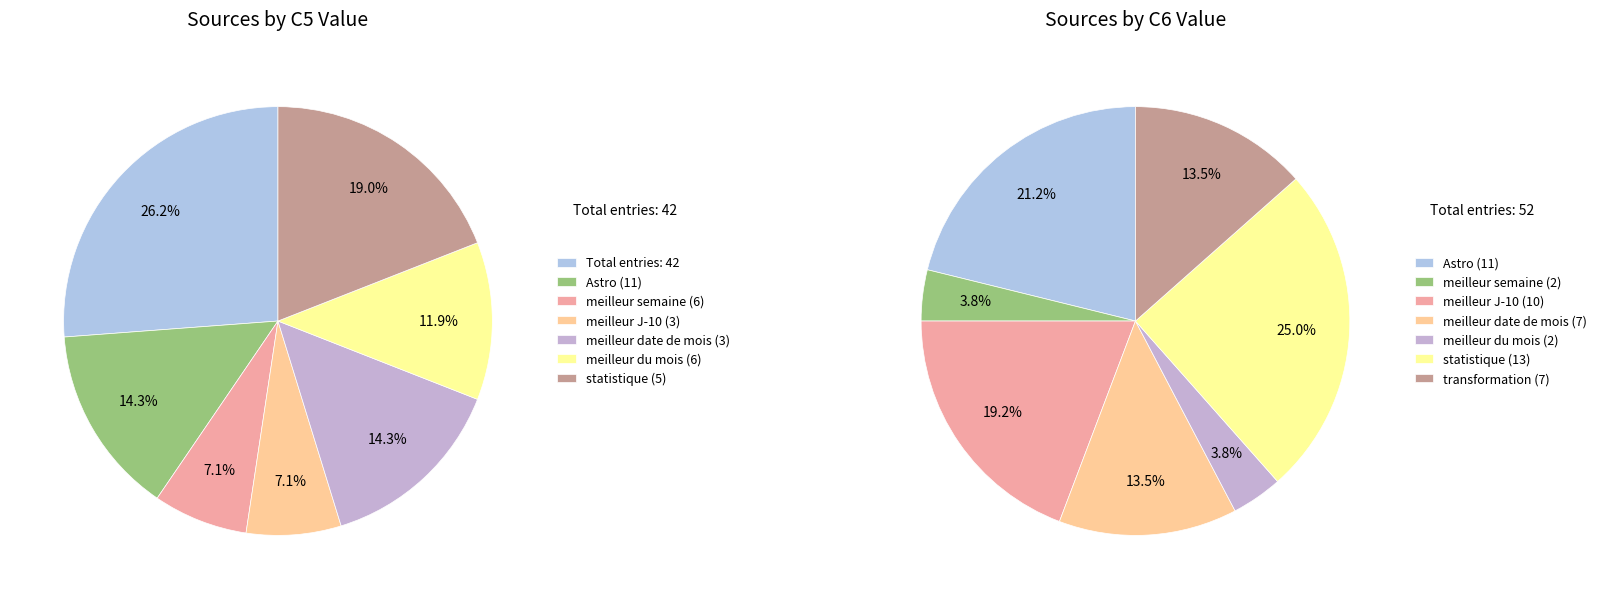

Which category has the smallest portion of the pie?

meilleur J-10